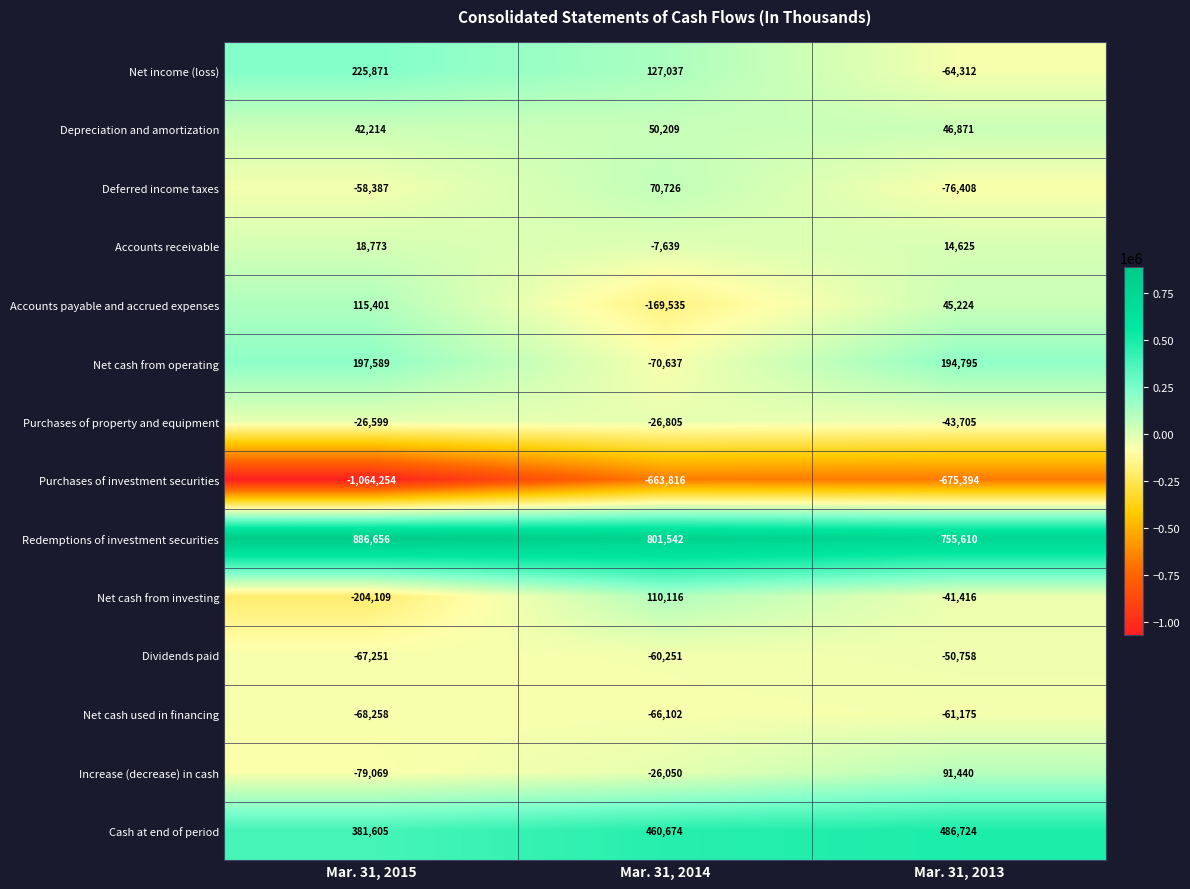

Where does the Net cash from operating series first go above 194795?

Mar. 31, 2015